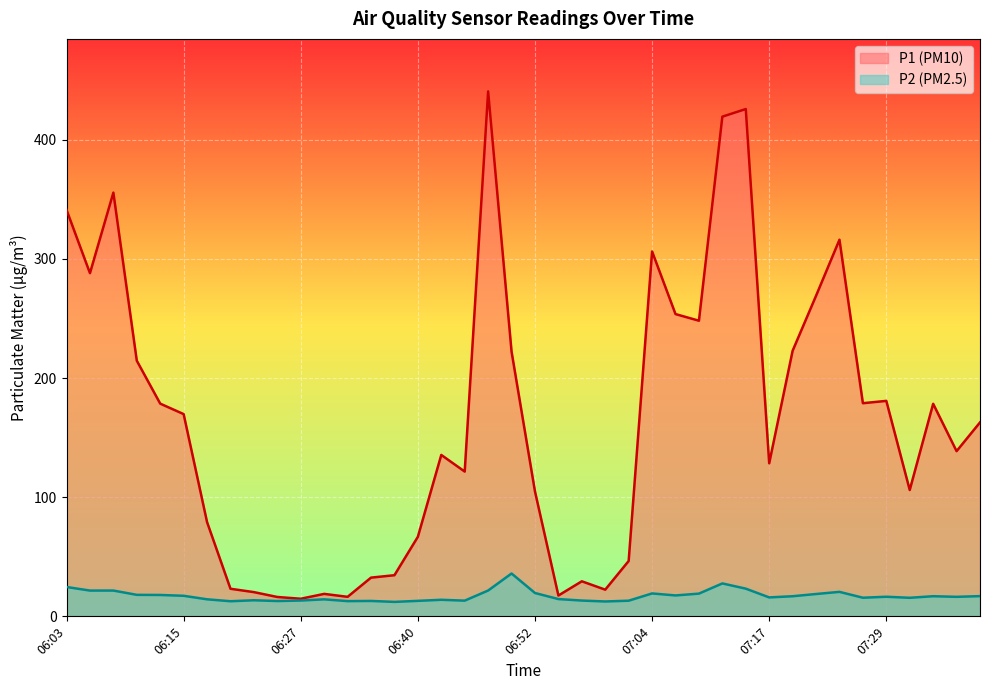

List the series in order of their overall mean, highest first.

P1 line, P2 line